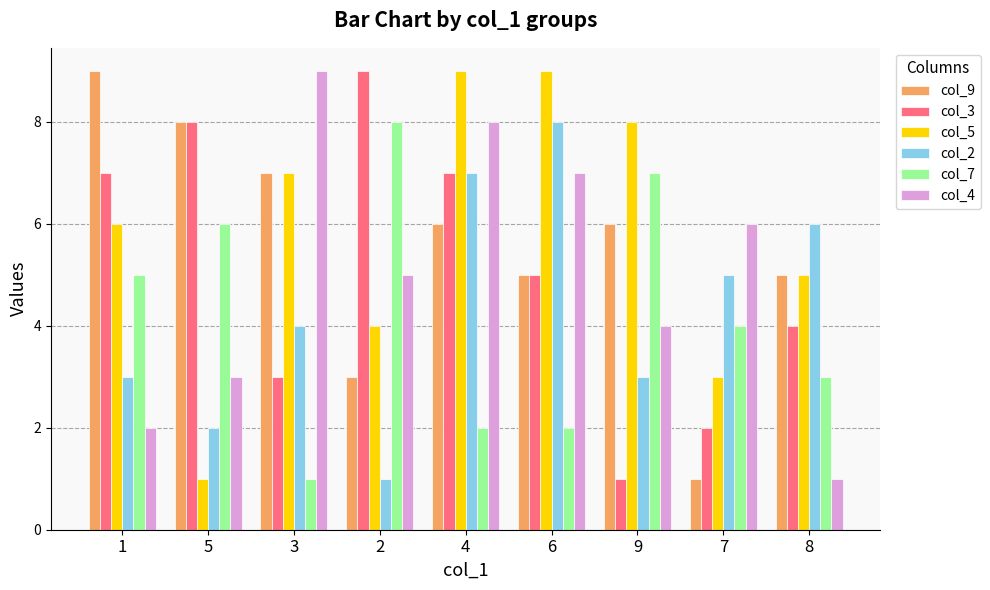

At which category is the sum across all series the highest?

4